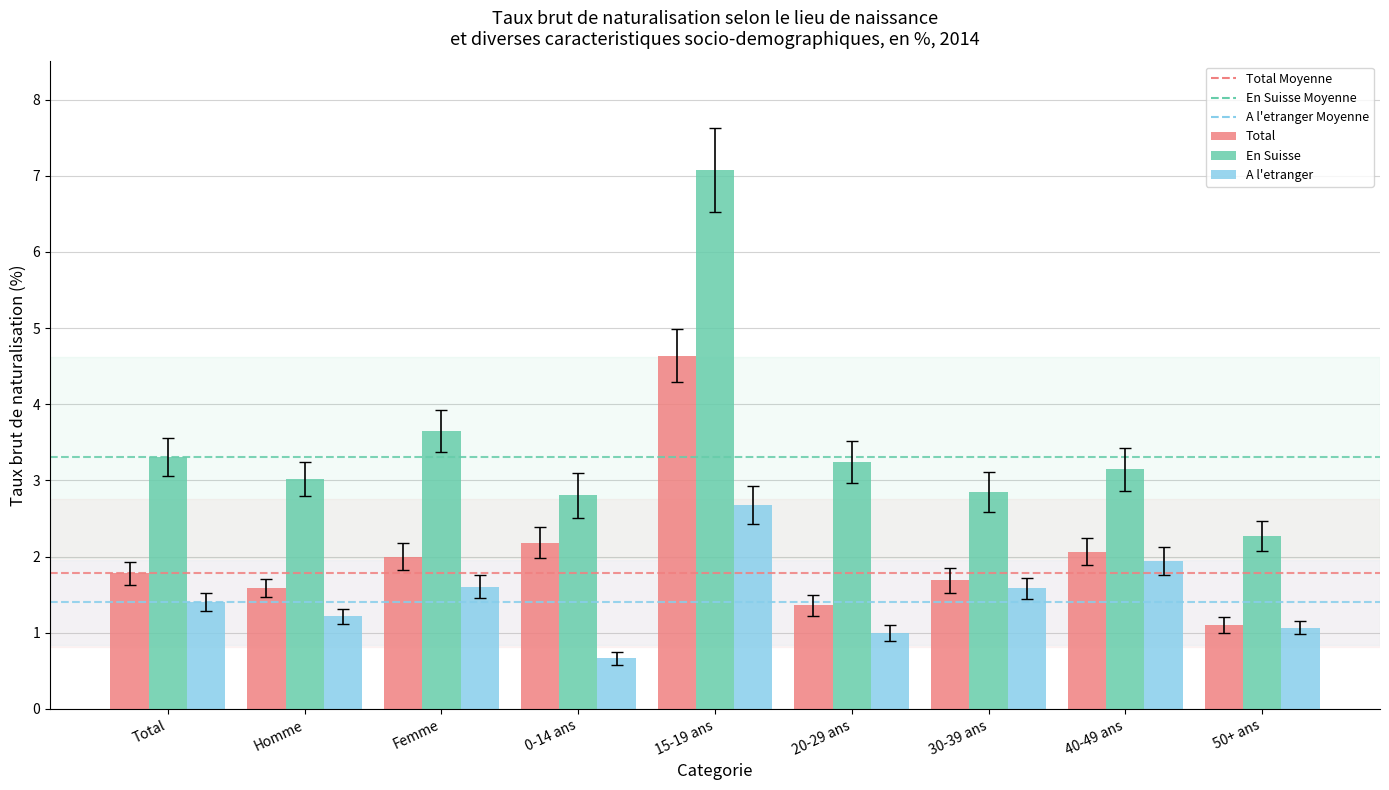

Rank the series at Femme from highest to lowest value.

En Suisse, Total, A l'etranger